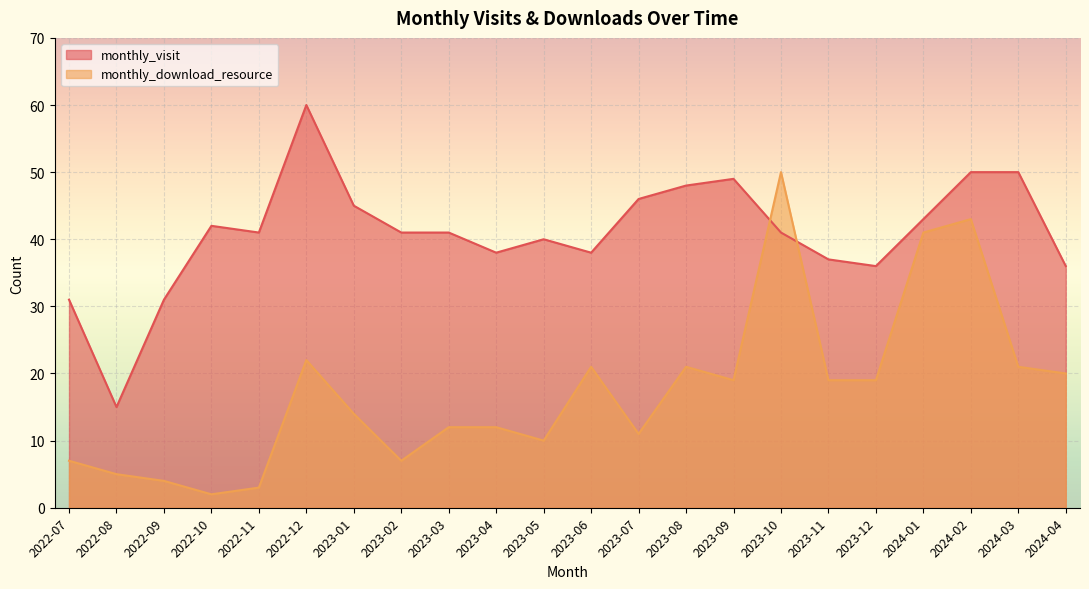

How many lines are shown in the chart?

2